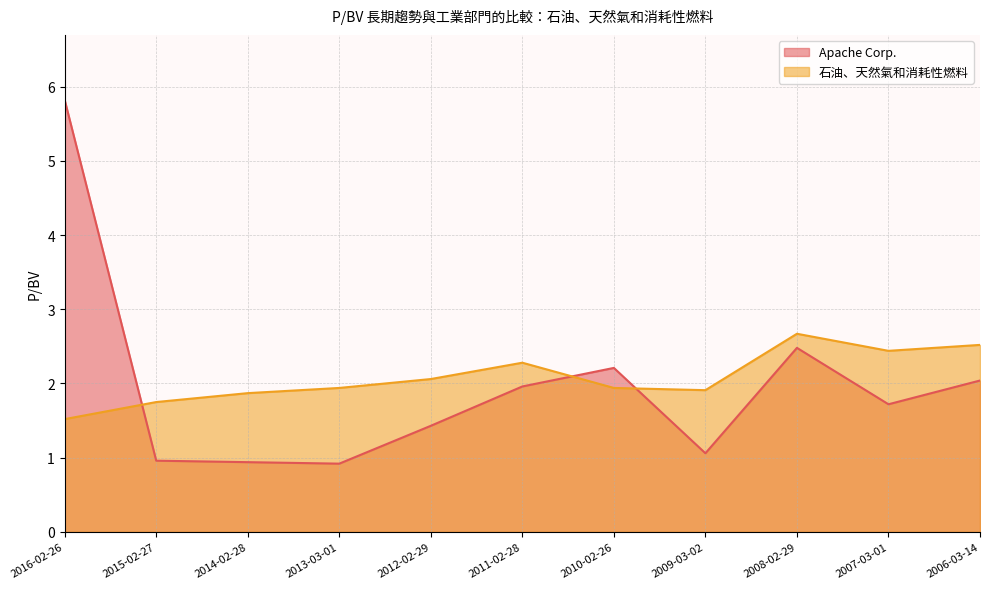

What is the smallest value displayed?

0.9